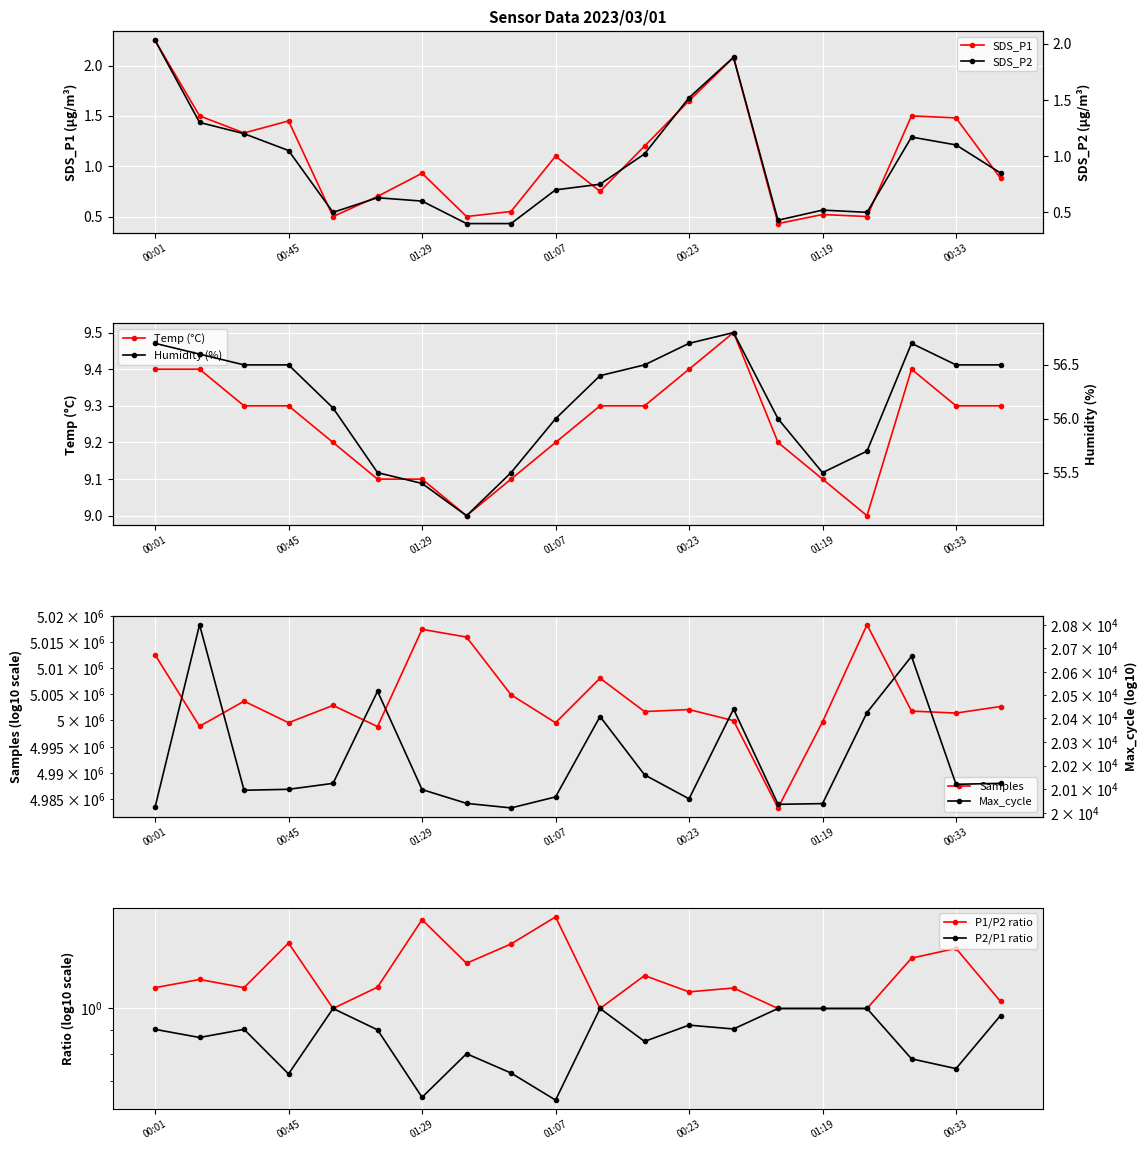

What is the minimum value for Humidity?

55.1